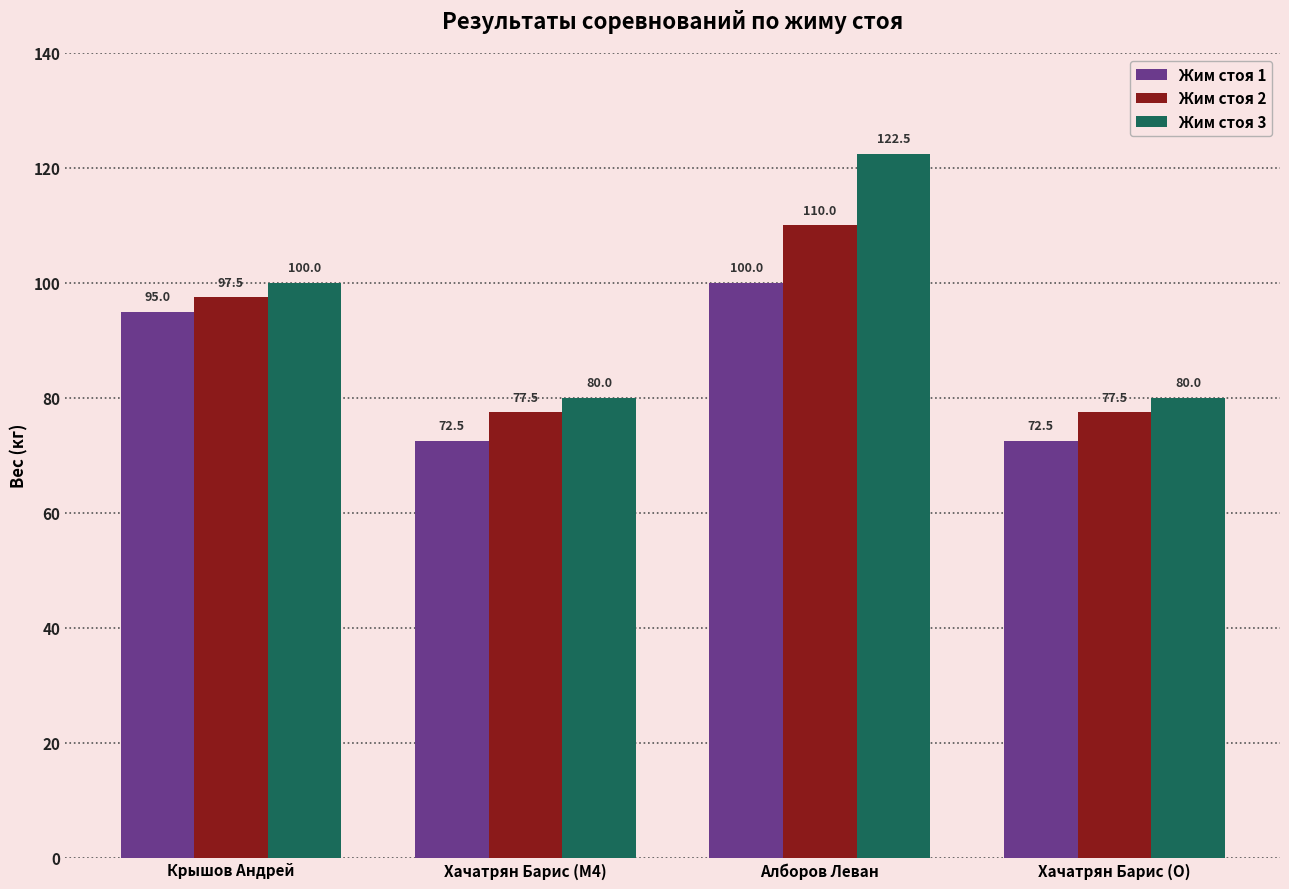

At Хачатрян Барис (O), list the series in order from largest to smallest.

Жим стоя 3, Жим стоя 2, Жим стоя 1